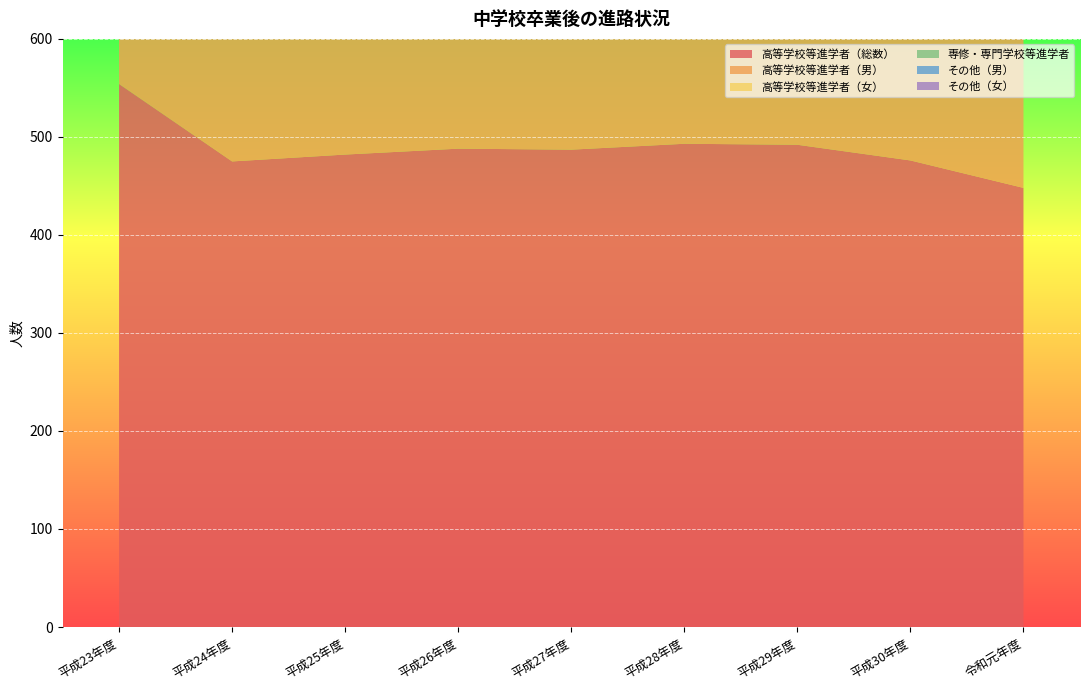

Reading left to right, extract all data points from this chart.

高等学校等進学者（総数）: 平成23年度=554	平成24年度=475	平成25年度=482	平成26年度=488	平成27年度=487	平成28年度=493	平成29年度=492	平成30年度=476	令和元年度=448
高等学校等進学者（男）: 平成23年度=258	平成24年度=247	平成25年度=240	平成26年度=234	平成27年度=289	平成28年度=269	平成29年度=249	平成30年度=251	令和元年度=226
高等学校等進学者（女）: 平成23年度=296	平成24年度=228	平成25年度=242	平成26年度=254	平成27年度=251	平成28年度=224	平成29年度=243	平成30年度=225	令和元年度=222
専修・専門学校等進学者: 平成23年度=3	平成24年度=0	平成25年度=2	平成26年度=9	平成27年度=14	平成28年度=0	平成29年度=0	平成30年度=0	令和元年度=0
その他（男）: 平成23年度=0	平成24年度=4	平成25年度=4	平成26年度=1	平成27年度=2	平成28年度=4	平成29年度=1	平成30年度=1	令和元年度=4
その他（女）: 平成23年度=3	平成24年度=1	平成25年度=2	平成26年度=1	平成27年度=0	平成28年度=0	平成29年度=0	平成30年度=5	令和元年度=2